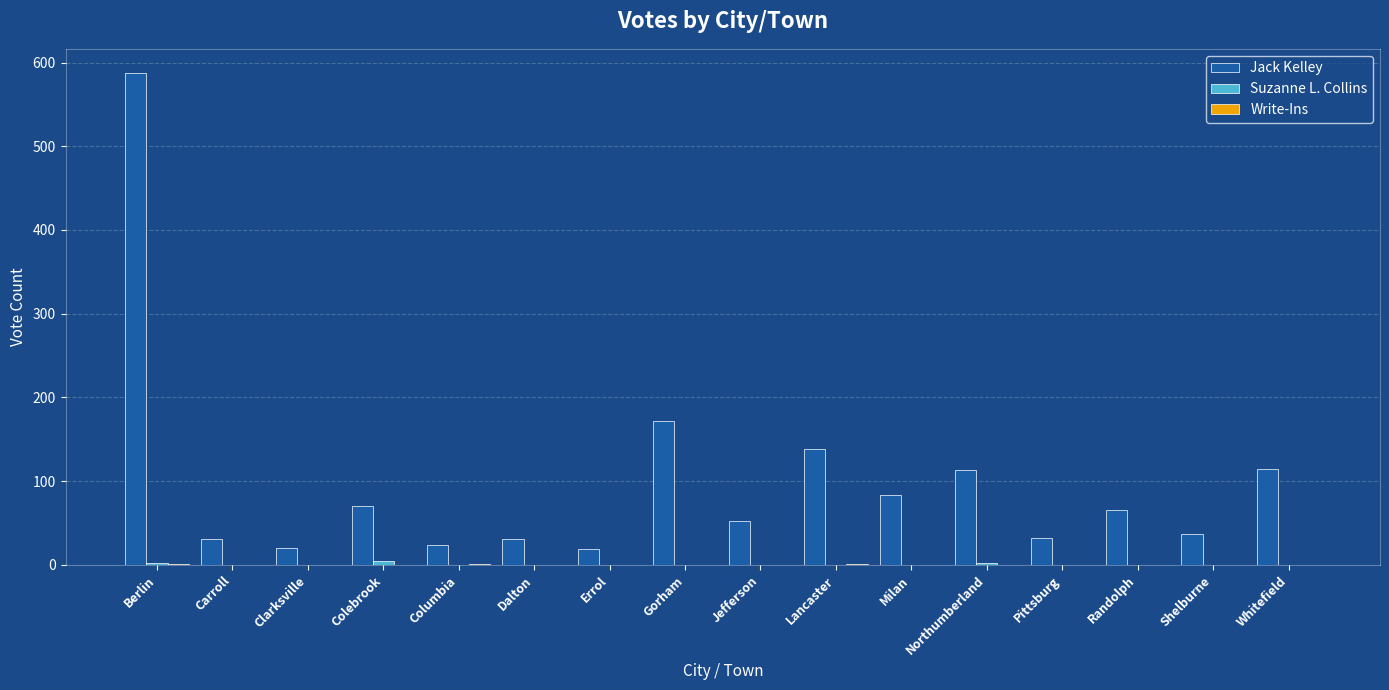

Which series changed the most between Dalton and Milan?

Jack Kelley